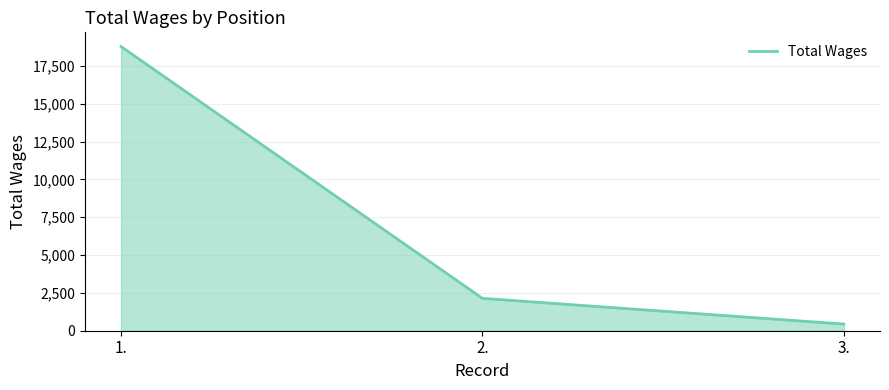

What is the difference between the values at 3. and 2.?

1700